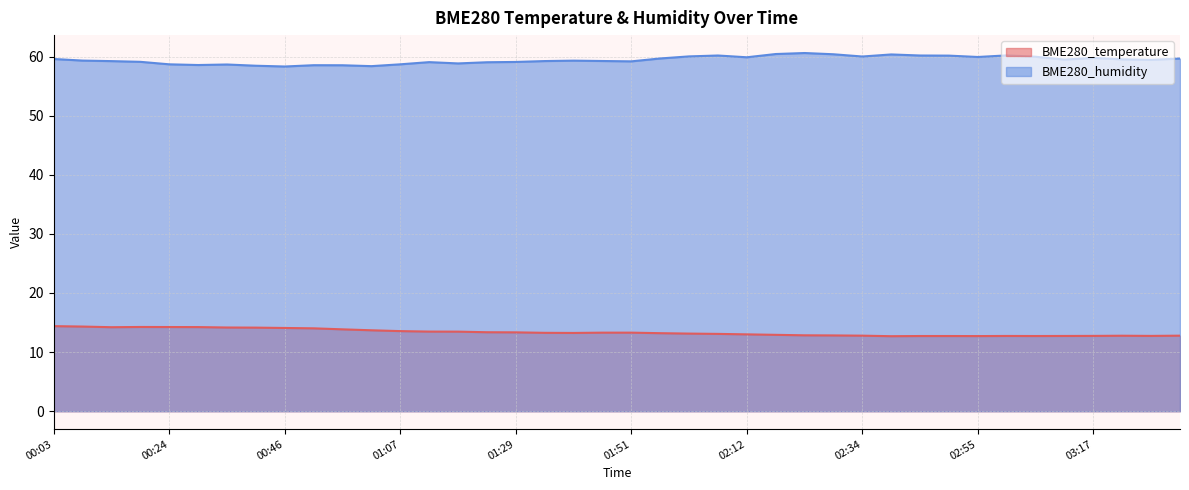

What is the maximum value shown in the chart?

60.6